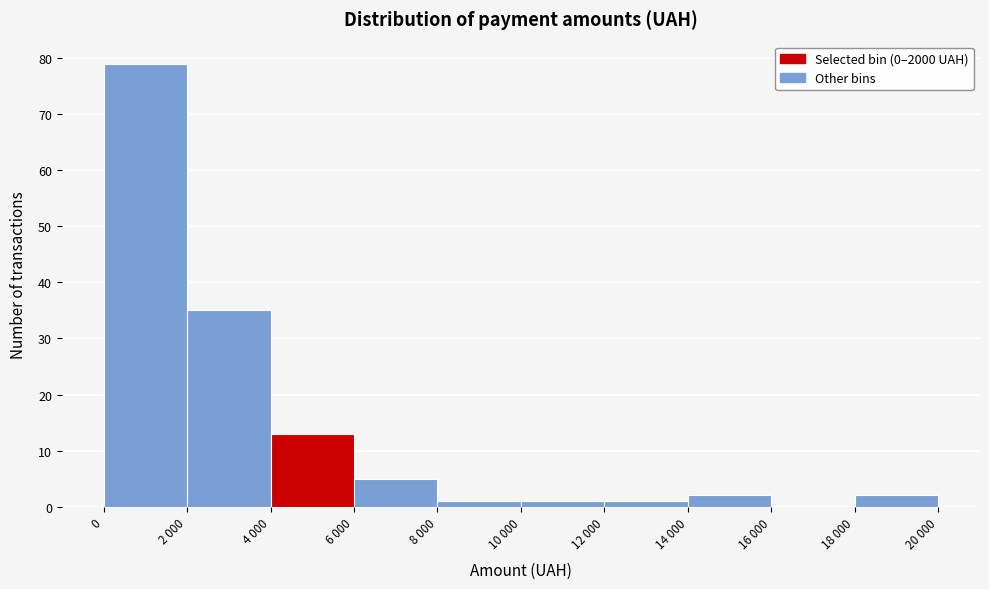

Reading left to right, list all the values displayed in this chart.

0=79	2 000=35	4 000=13	6 000=5	8 000=1	10 000=1	12 000=1	14 000=2	16 000=0	18 000=2